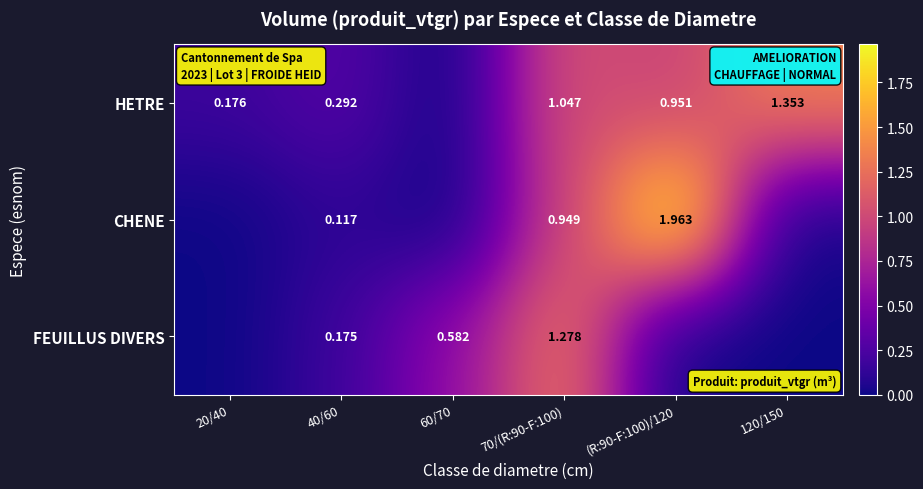

At 70/(R:90-F:100), list the series in order from smallest to largest.

CHENE, HETRE, FEUILLUS DIVERS